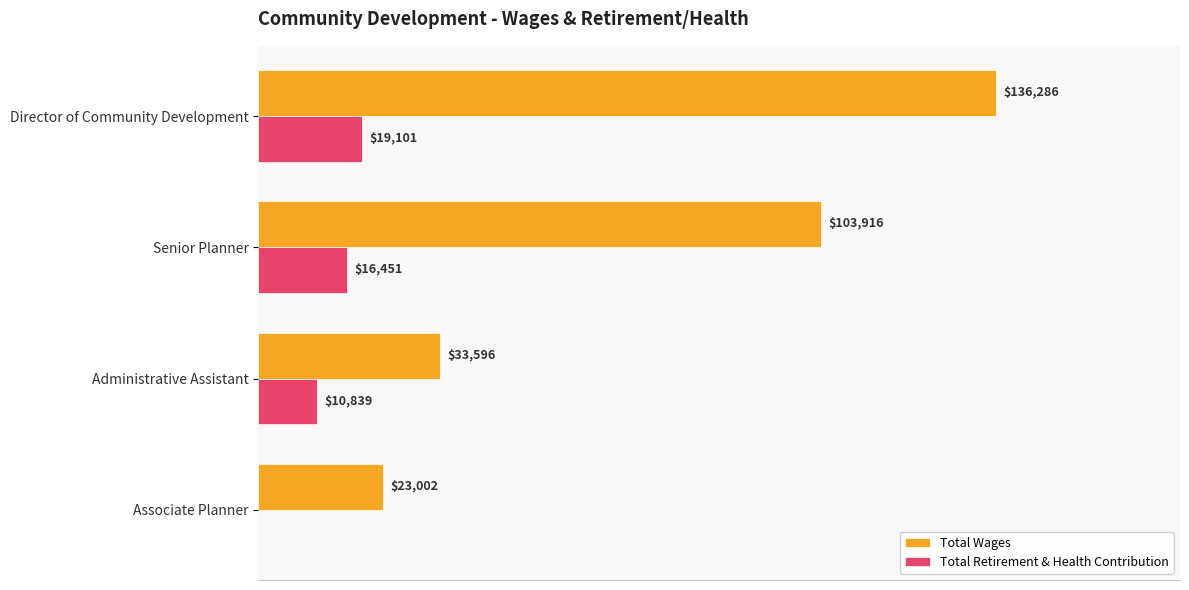

Which series has the largest total across all categories?

Total Wages